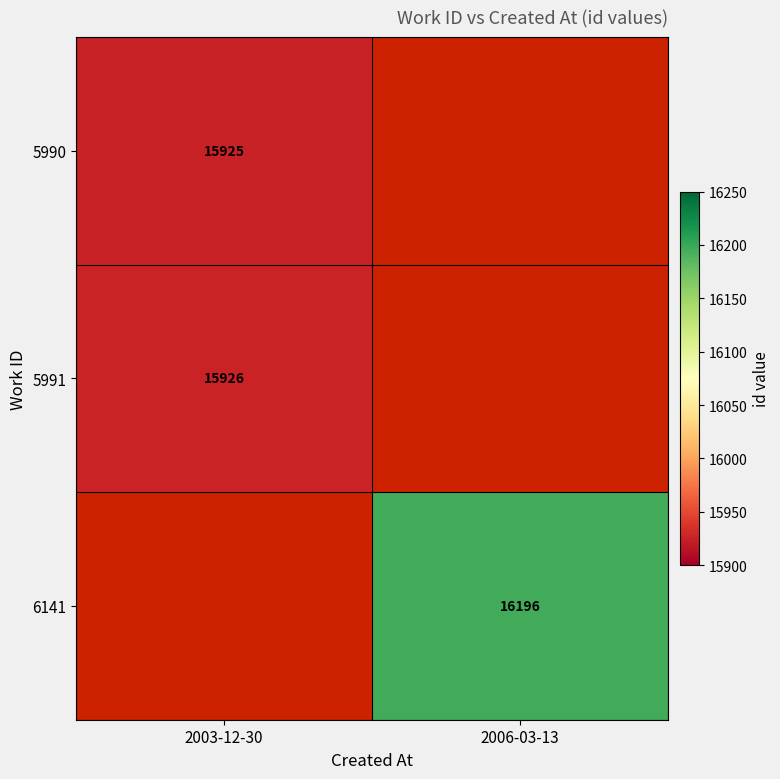

The 5990 series shows 10479 at 2003-12-30. True or false?

False